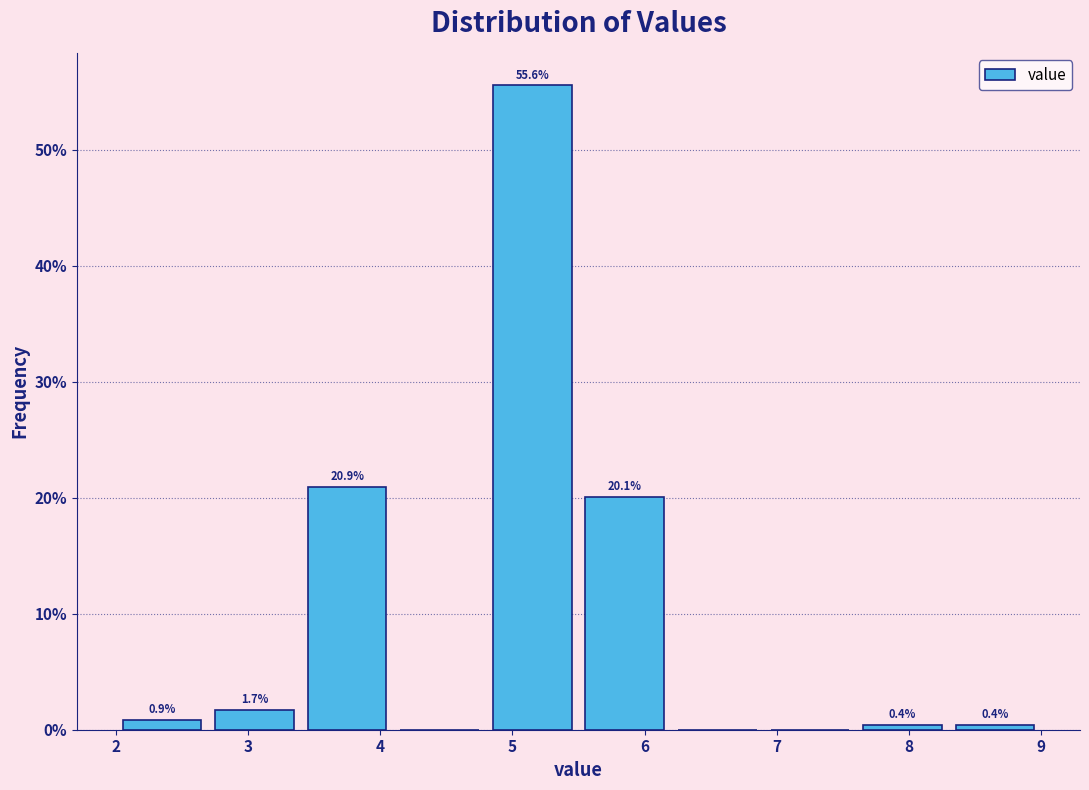

Which range on the x-axis has the tallest bar?

4.8 to 5.5